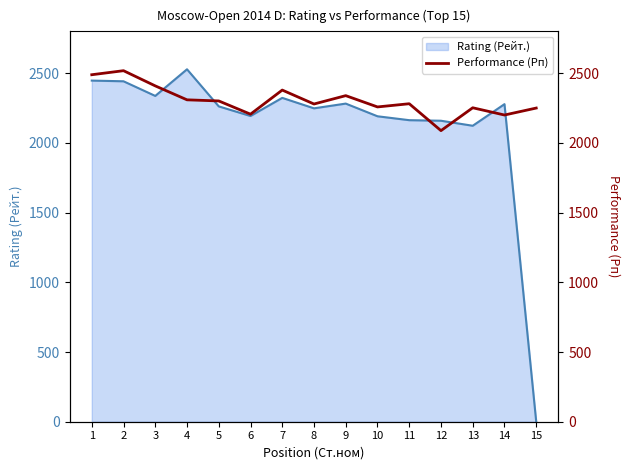

What is the sum of all values?

34558